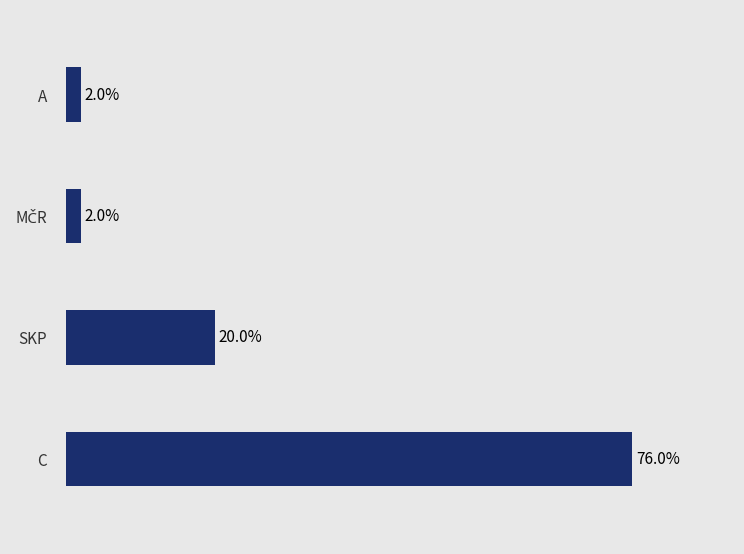

At which label is the value closest to 39?

SKP